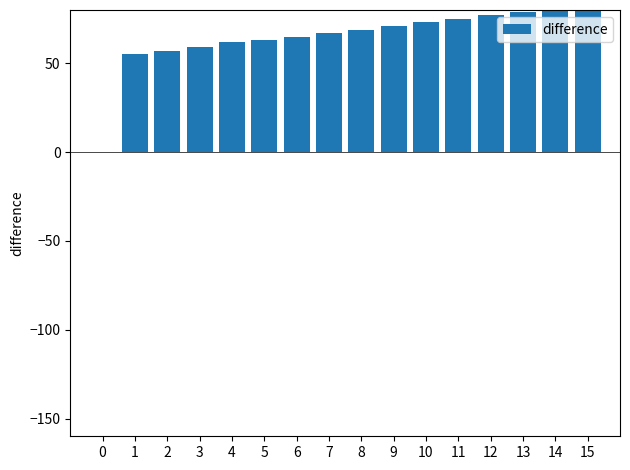

What is the sum of the values at 14 and 8?

150